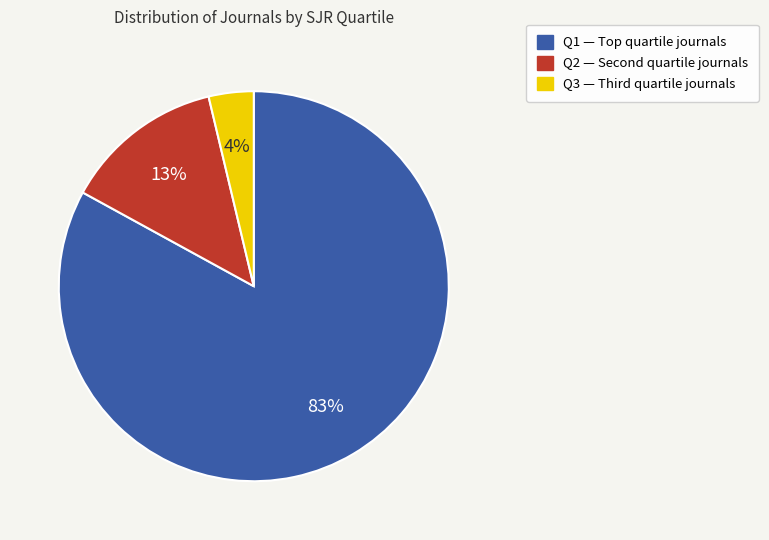

What percentage is the Q2 slice, to the nearest percent?

13%